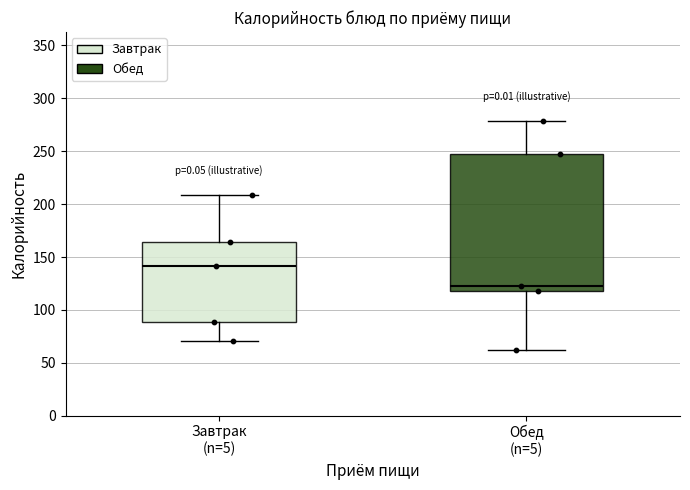

Reading left to right, transcribe this box plot: for each box, give where its median line is, the range the box spans, and where its two whiskers end, as read against the y-axis. The values are not printed on the chart, so give them approximately, as read against the axis.

Завтрак (n=5): median 140, box 90 to 165, whiskers 70 to 210
Обед (n=5): median 120 (just above the box's lower edge), box 120 to 245, whiskers 60 to 280